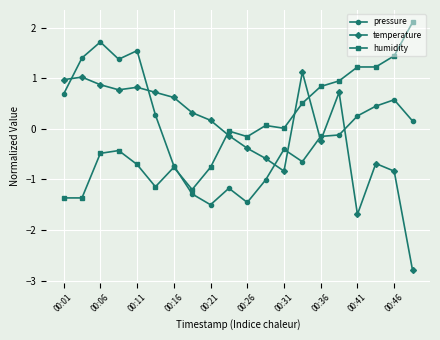

How many negative values does the temperature series have?

9